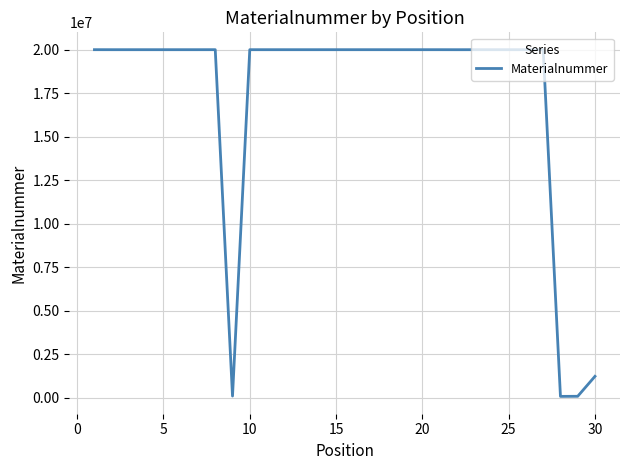

What is the minimum value shown in the chart?

69627